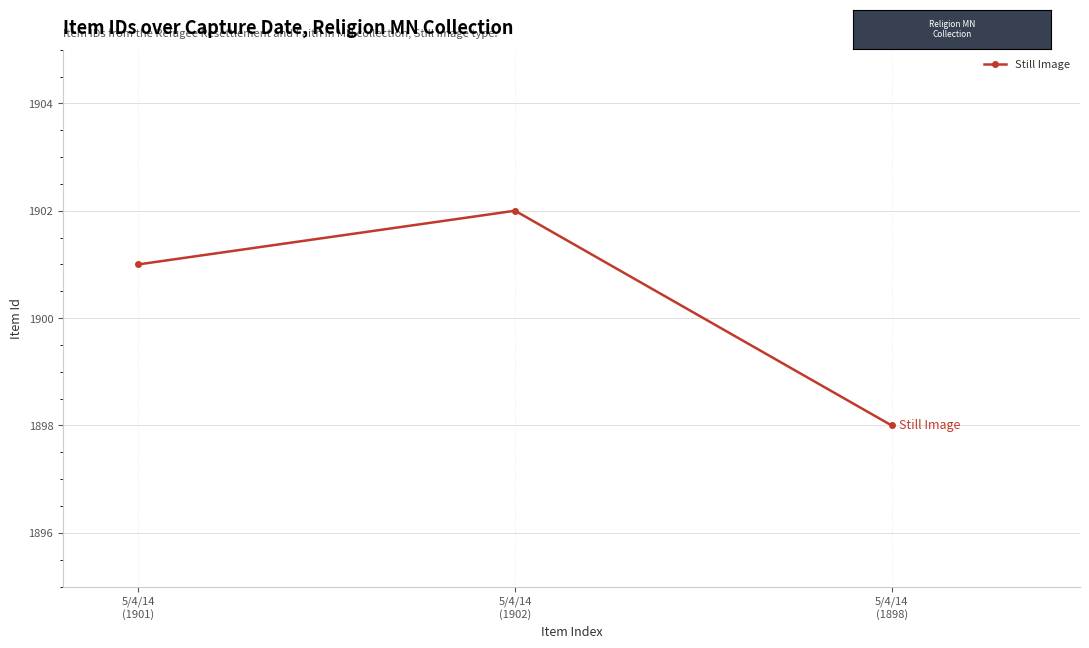

What is the average value?

1900